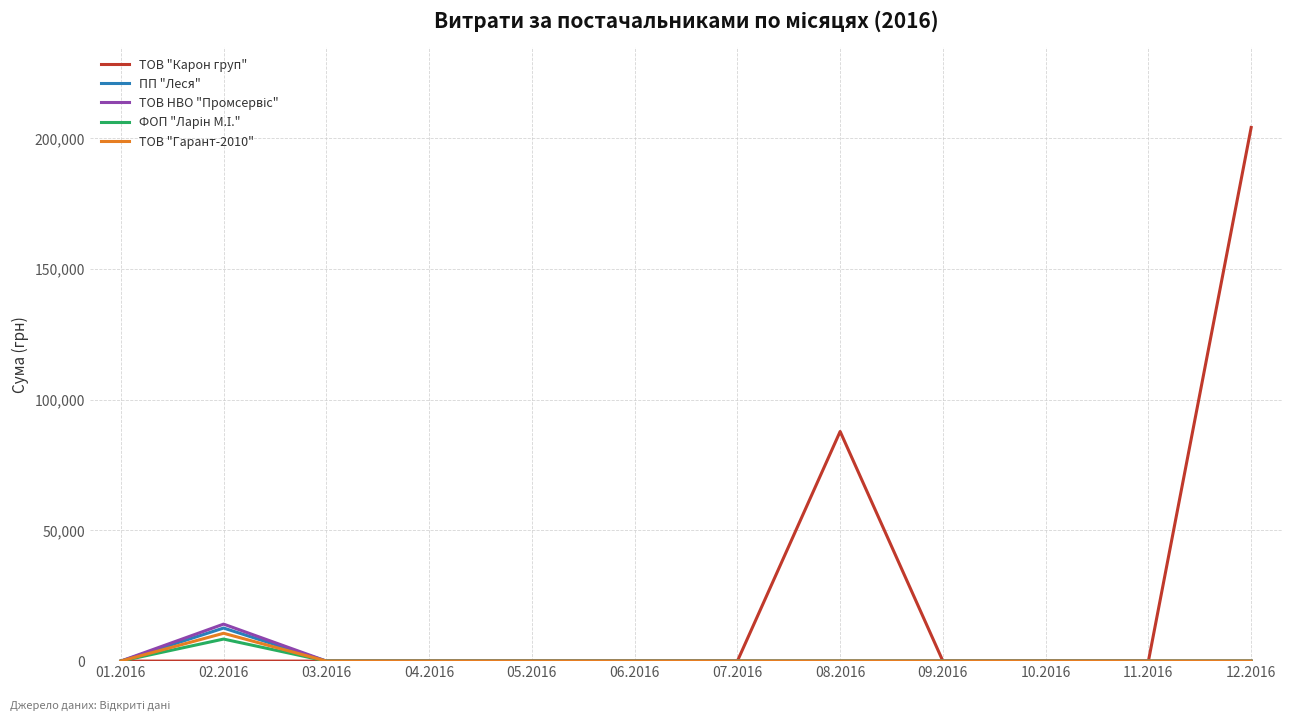

Which series has the largest range (max minus min)?

ТОВ "Карон груп"